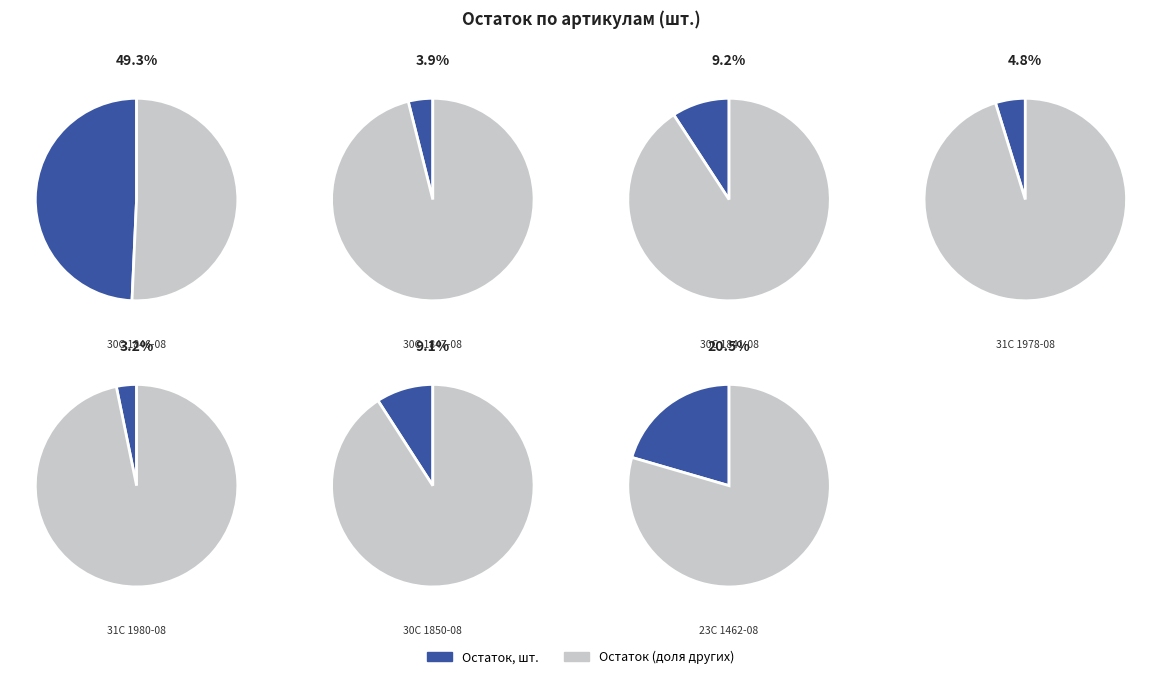

Does any single category account for the majority?

No